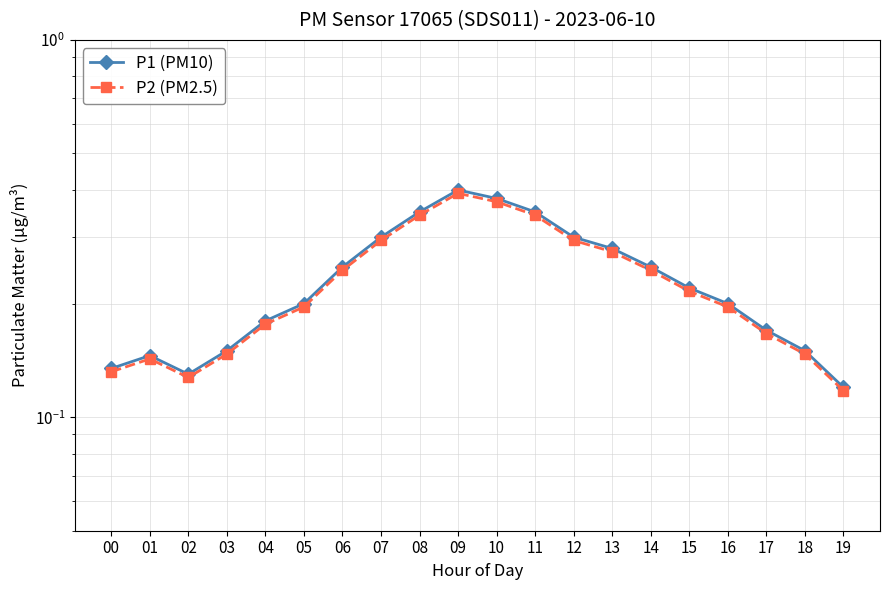

The P1 (PM10) series shows 0.3 at 07. True or false?

True